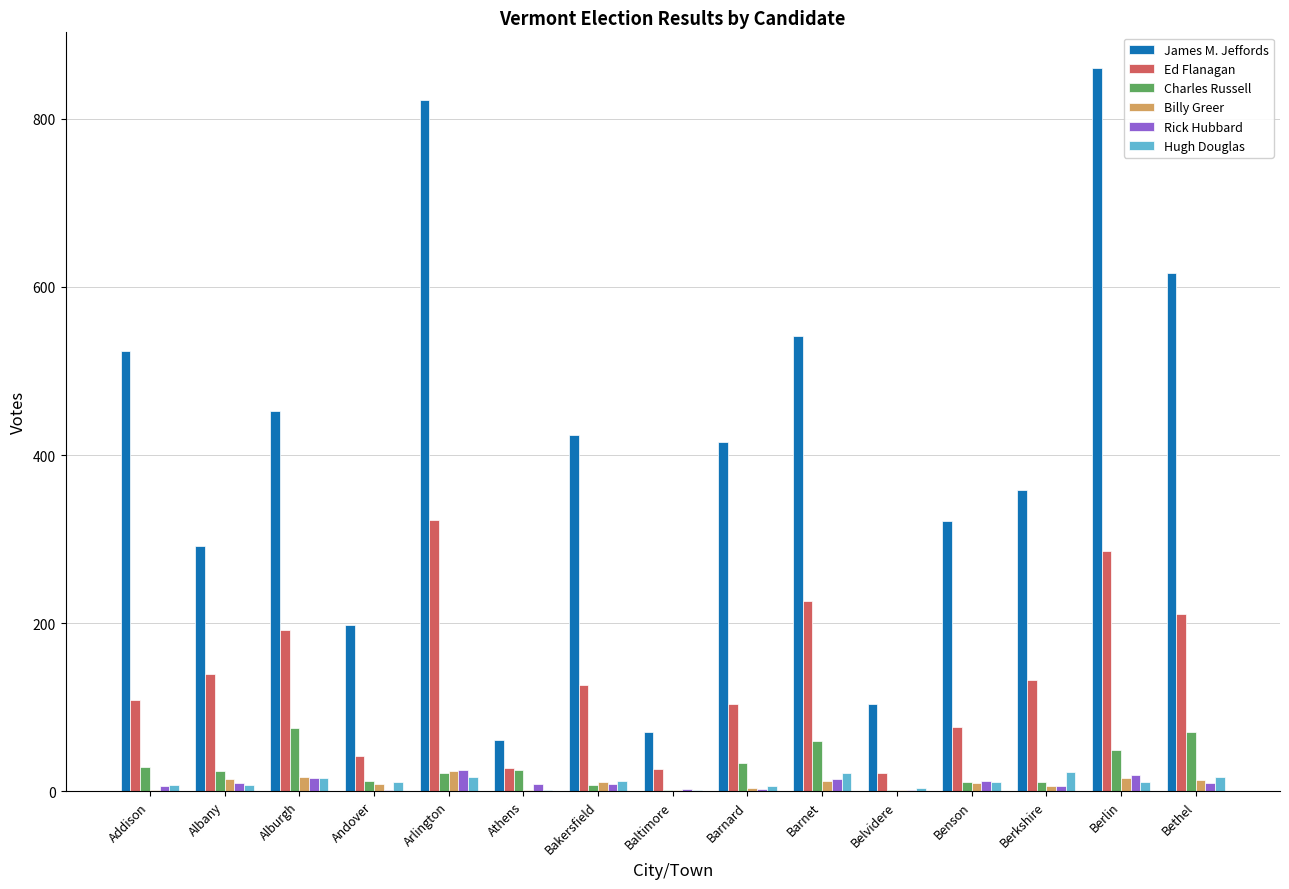

What is the highest value of the Hugh Douglas series?

23